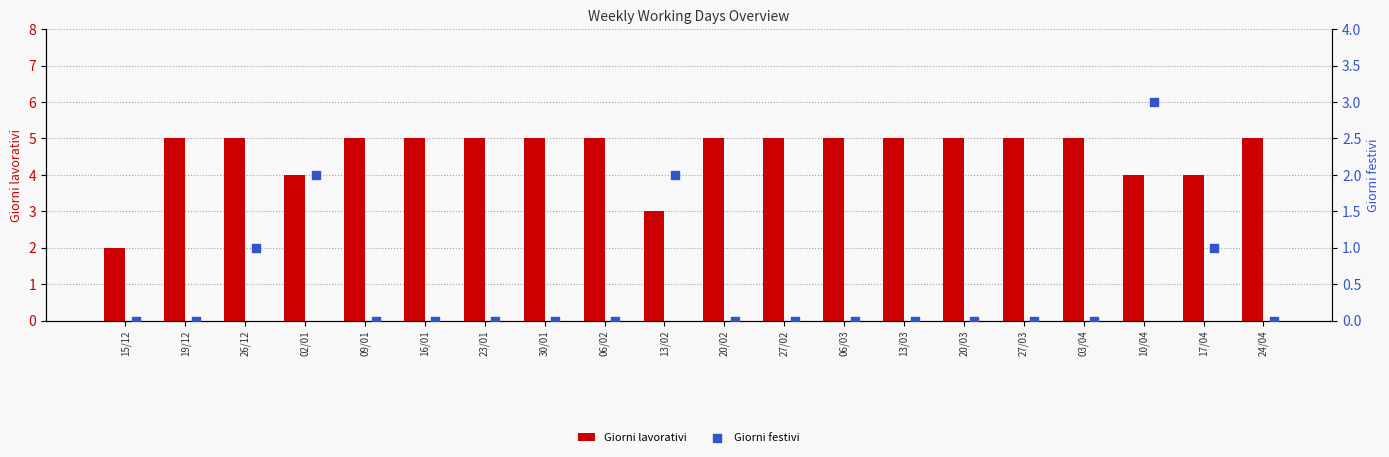

Which series has the largest total across all categories?

Giorni lavorativi